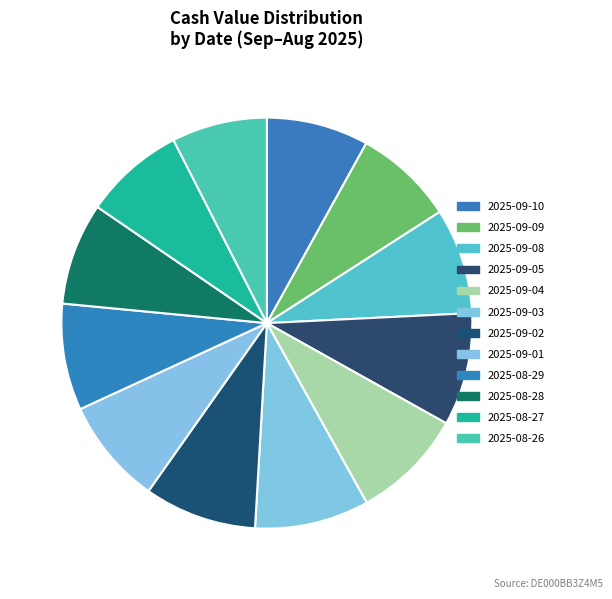

To the nearest percent, what portion does 2025-09-10 represent?

8%